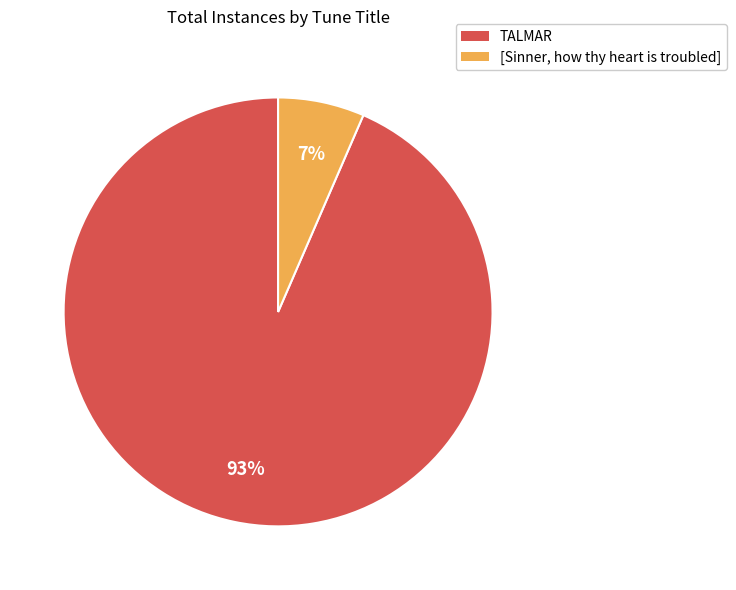

Combined, do TALMAR and [Sinner, how thy heart is troubled] account for over 50%?

Yes